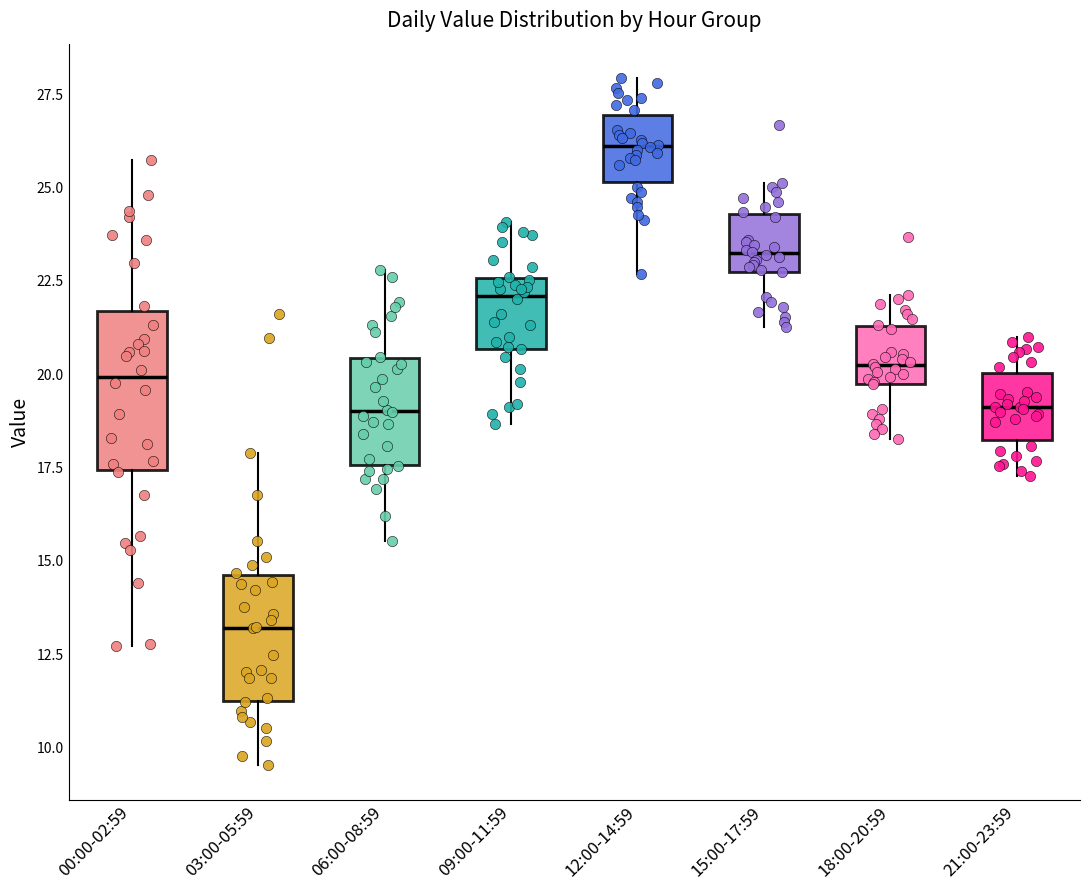

Where does the lower whisker of the box for 00:00-02:59 end on the y-axis? The values are not printed on the chart, so give them approximately, as read against the axis.

12.5